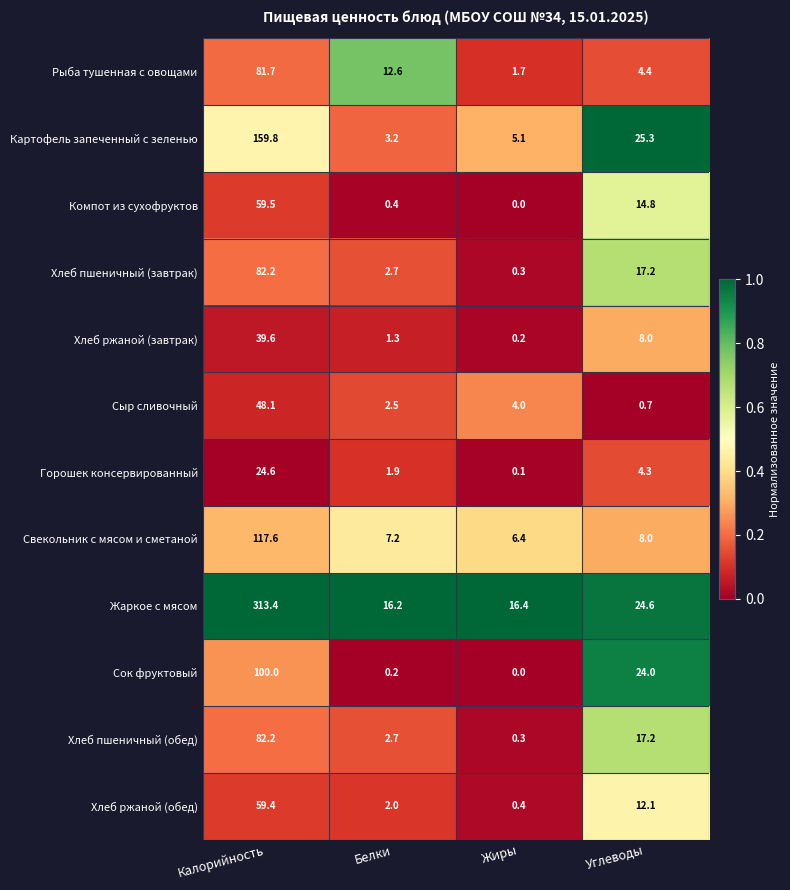

Is it true that Сыр сливочный equals 48.1 at Калорийность?

True